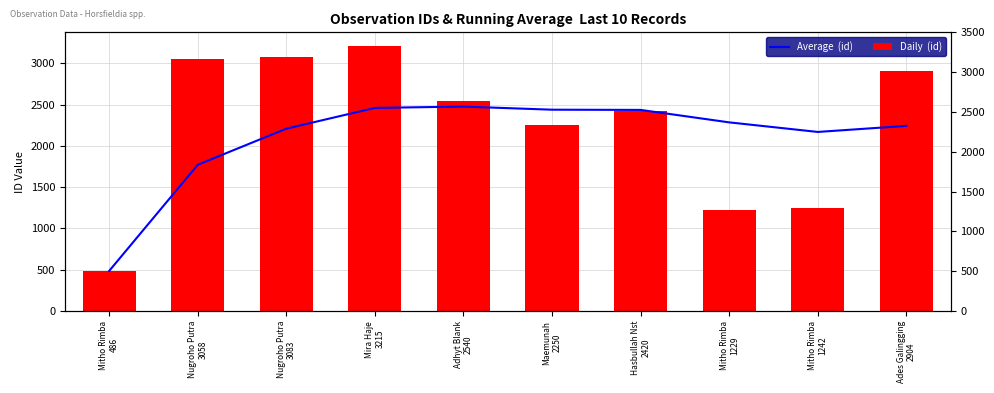

Reading left to right, list all the values displayed in this chart.

Average  (id): 486.0	1772.0	2209.0	2460.5	2476.4	2438.7	2436.0	2285.1	2169.2	2242.7
Daily  (id): 486.0	3058.0	3083.0	3215.0	2540.0	2250.0	2420.0	1229.0	1242.0	2904.0